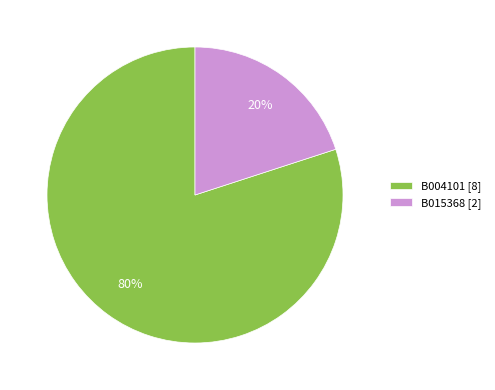

What percentage is the B015368 slice, to the nearest percent?

20%